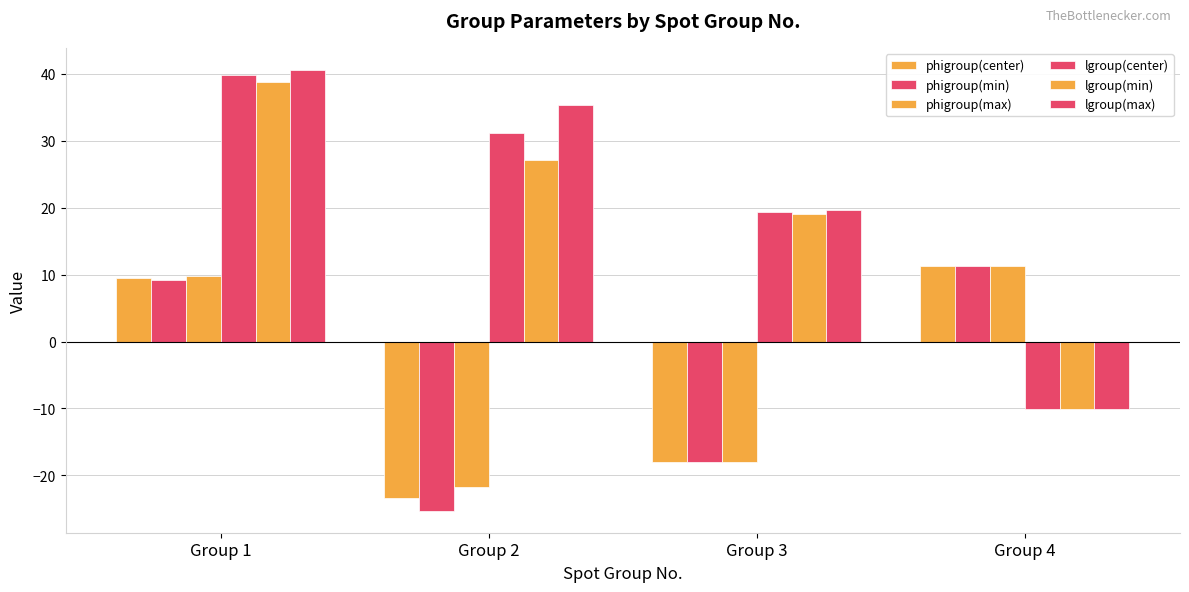

Reading right to left, extract all data points from this chart.

phigroup(center): 11.3	-18.0	-23.4	9.5
phigroup(min): 11.3	-18.1	-25.3	9.2
phigroup(max): 11.3	-18.0	-21.7	9.8
lgroup(center): -10.0	19.3	31.1	39.8
lgroup(min): -10.0	19.0	27.2	38.8
lgroup(max): -10.0	19.7	35.3	40.6